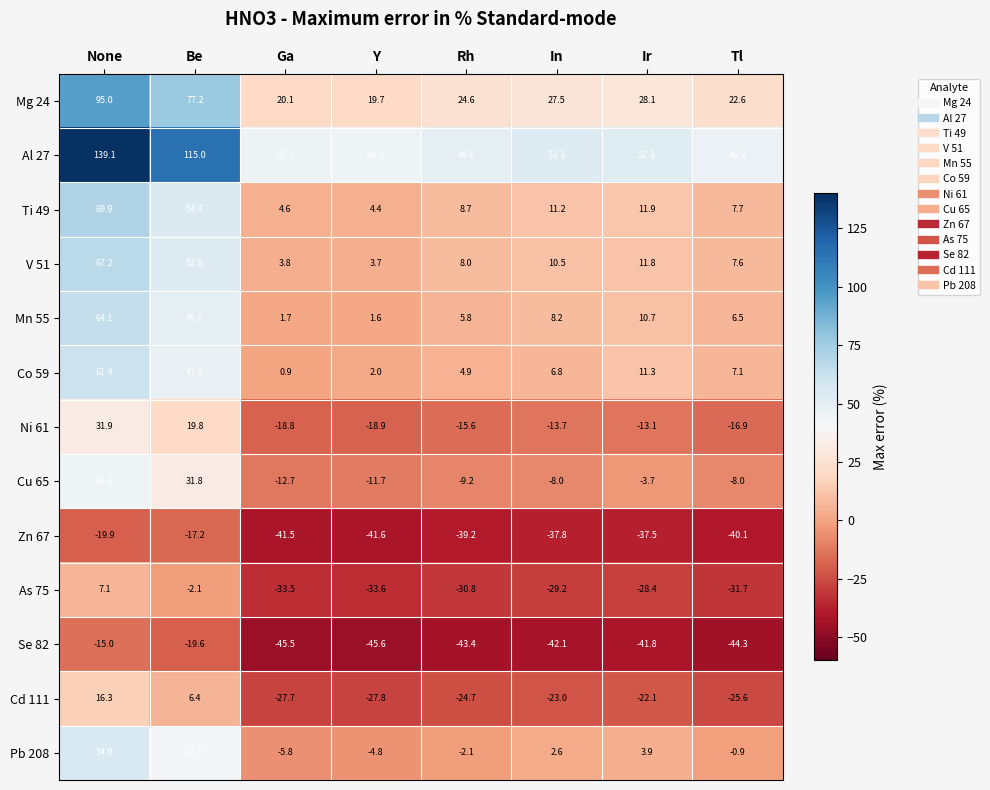

What is the total value across all series at Ir?

-16.6